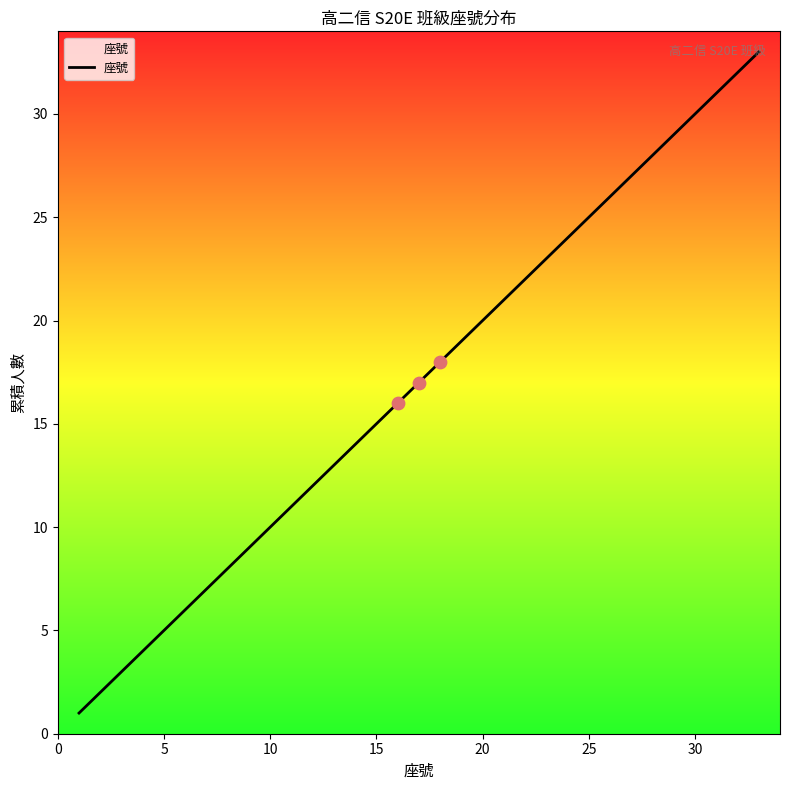

What is the difference between the maximum and minimum values?

32